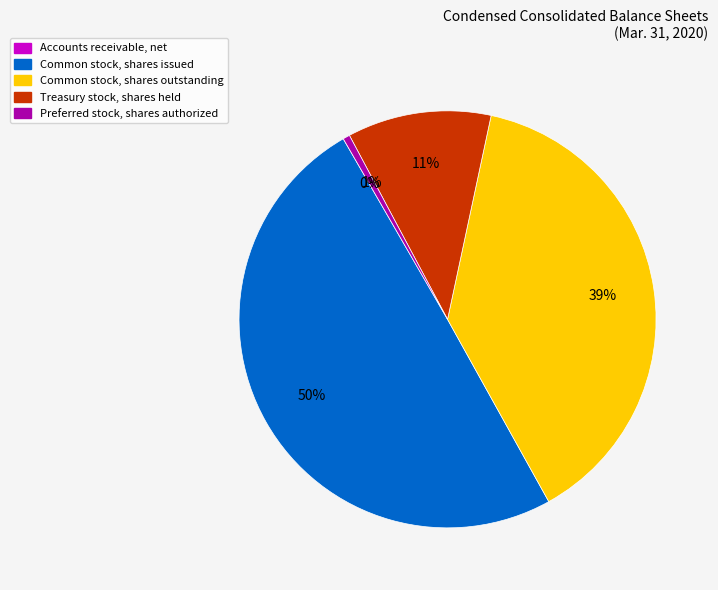

To the nearest percent, what is the average slice percentage?

20%